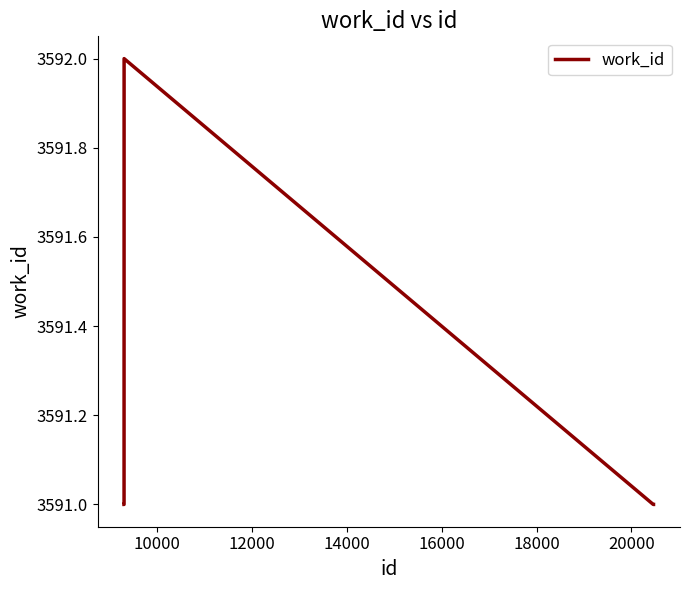

Is this an area chart (filled region under the line)?

No